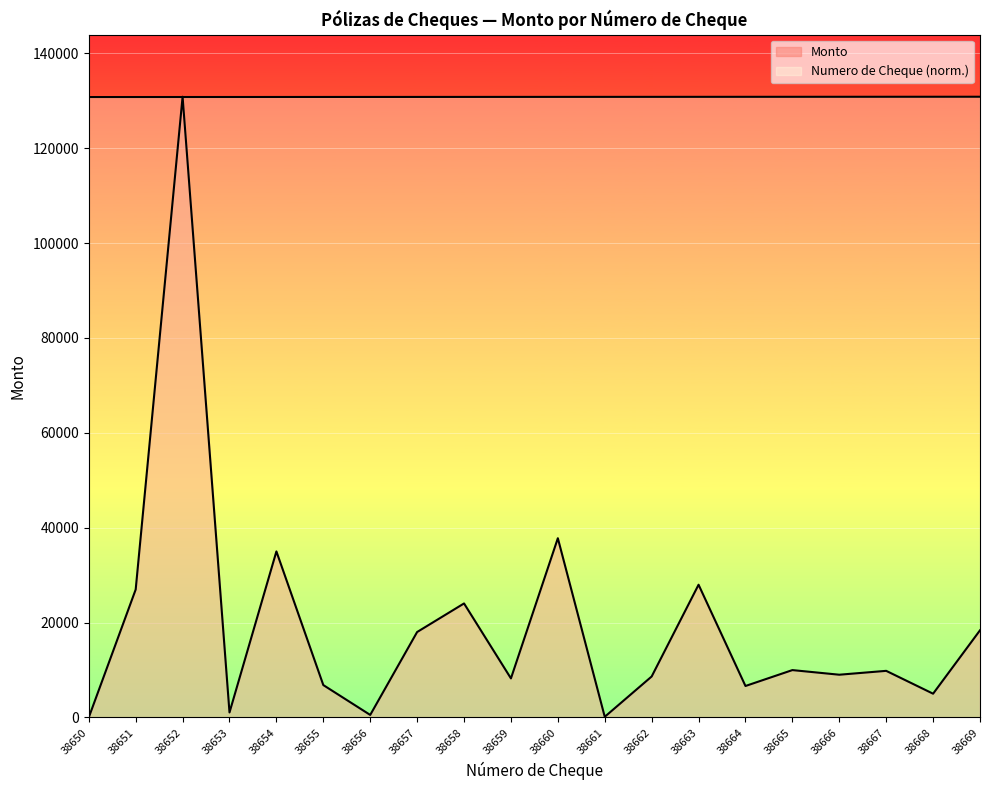

Which category has the highest value in the Monto series?

38652